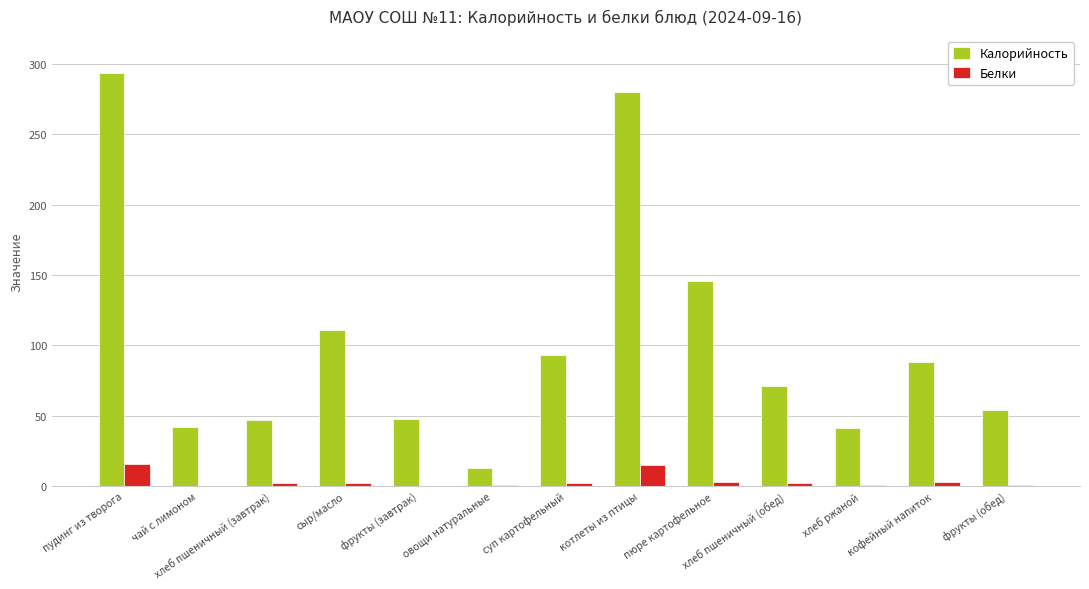

How many groups of bars are there?

13